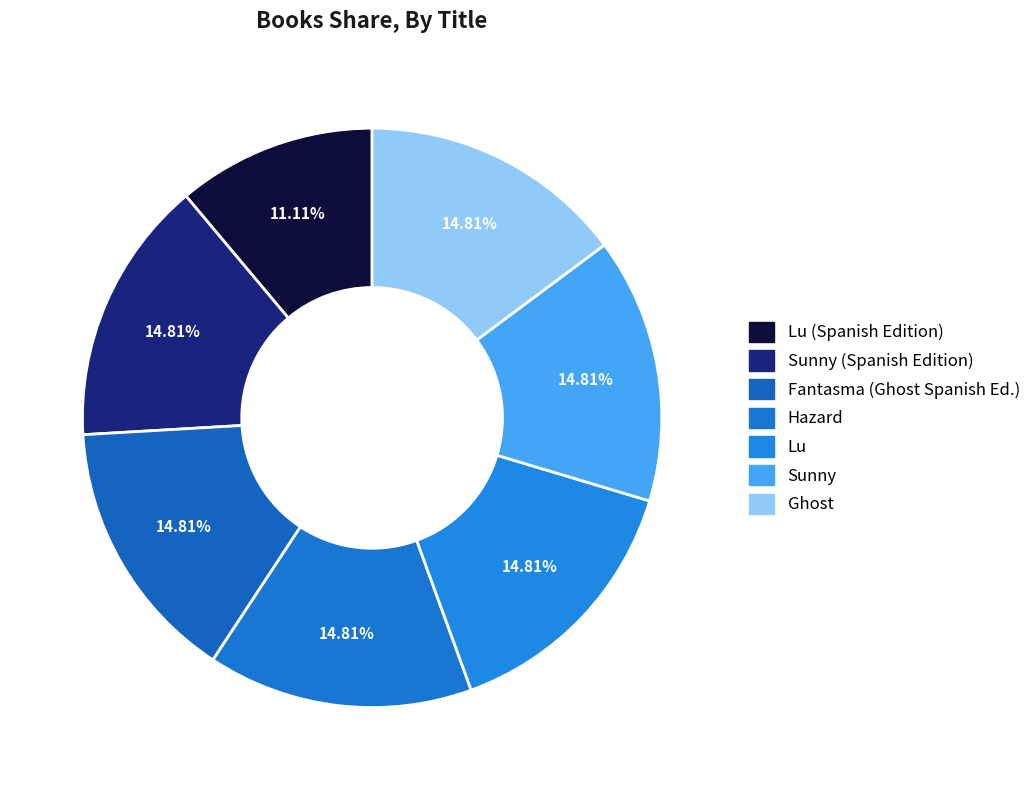

Does Sunny represent more than half of the total?

No